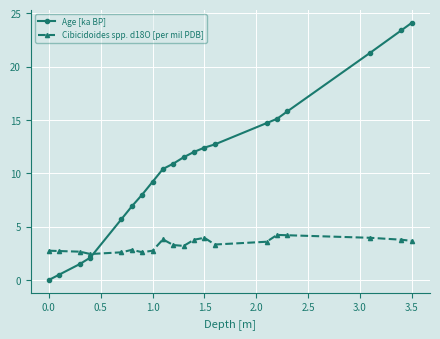

Rank the series by their maximum value, from lowest to highest.

Cibicidoides spp. d18O [per mil PDB], Age [ka BP]